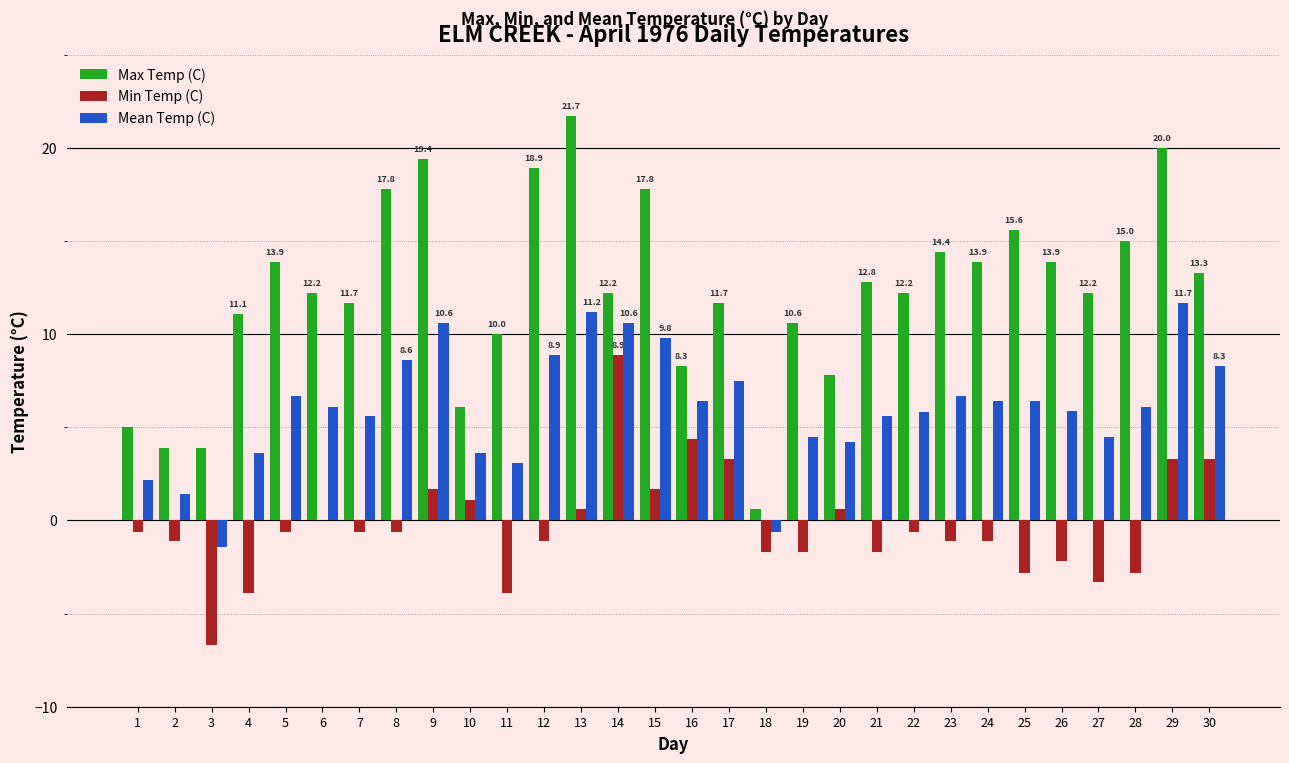

What is the total value across all series at 9?

31.7